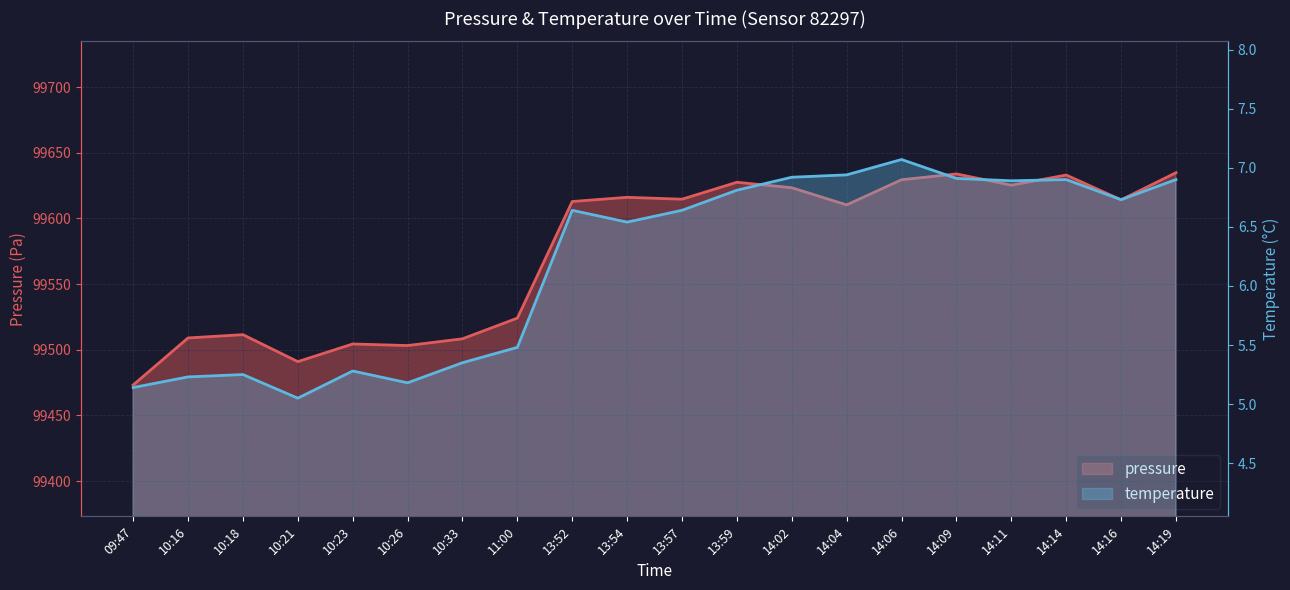

How many interior local valleys does the temperature series have?

5